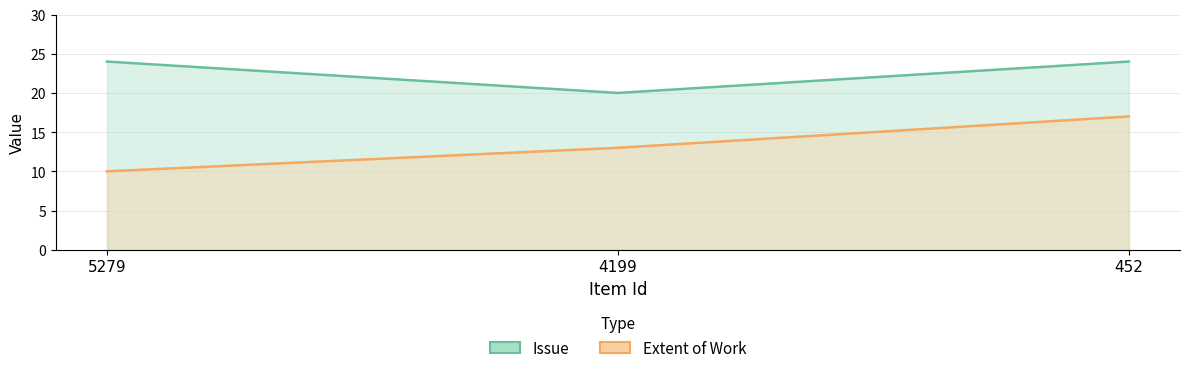

At which label does Extent of Work reach its peak?

452